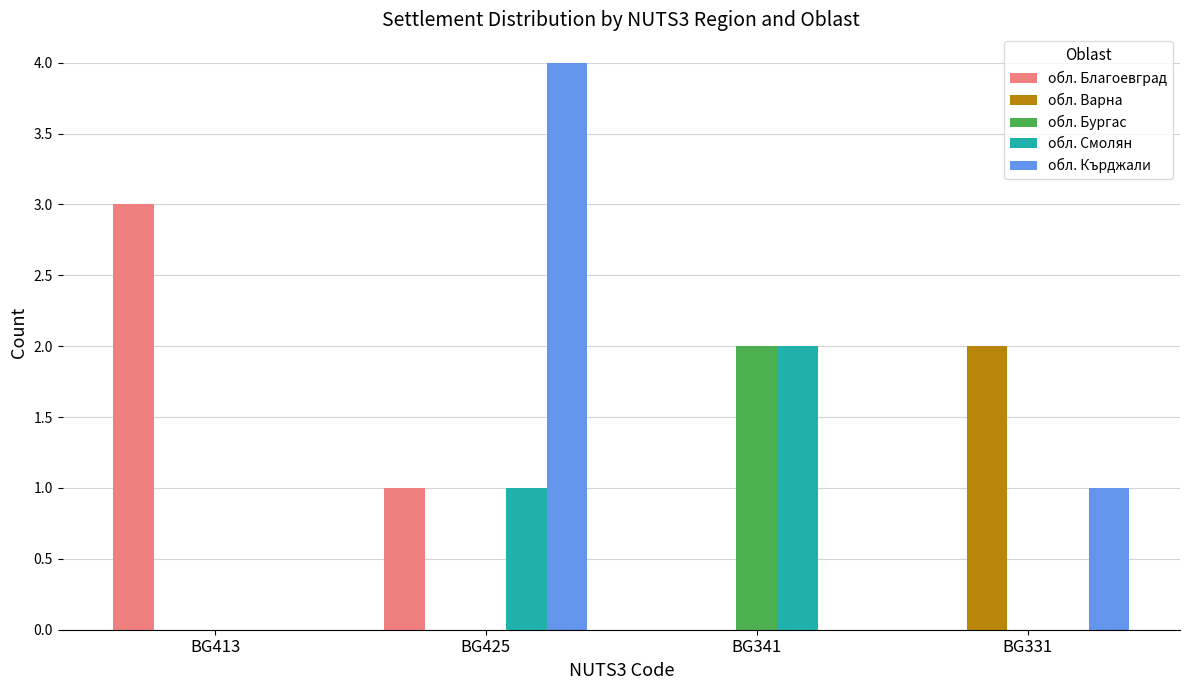

Are the bars grouped side by side (vs. stacked)?

Yes